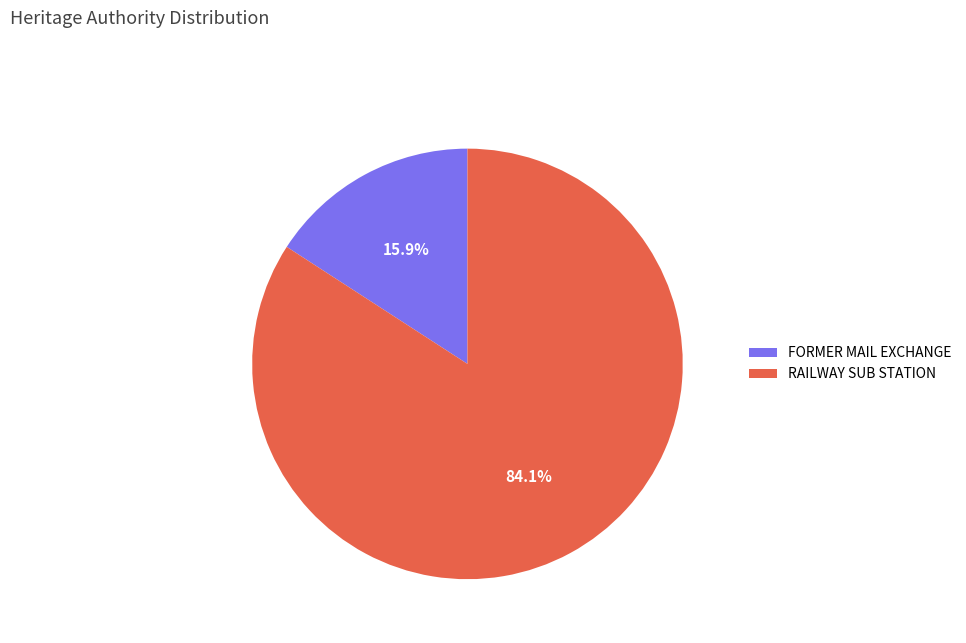

True or false: FORMER MAIL EXCHANGE accounts for 16% of the total.

True